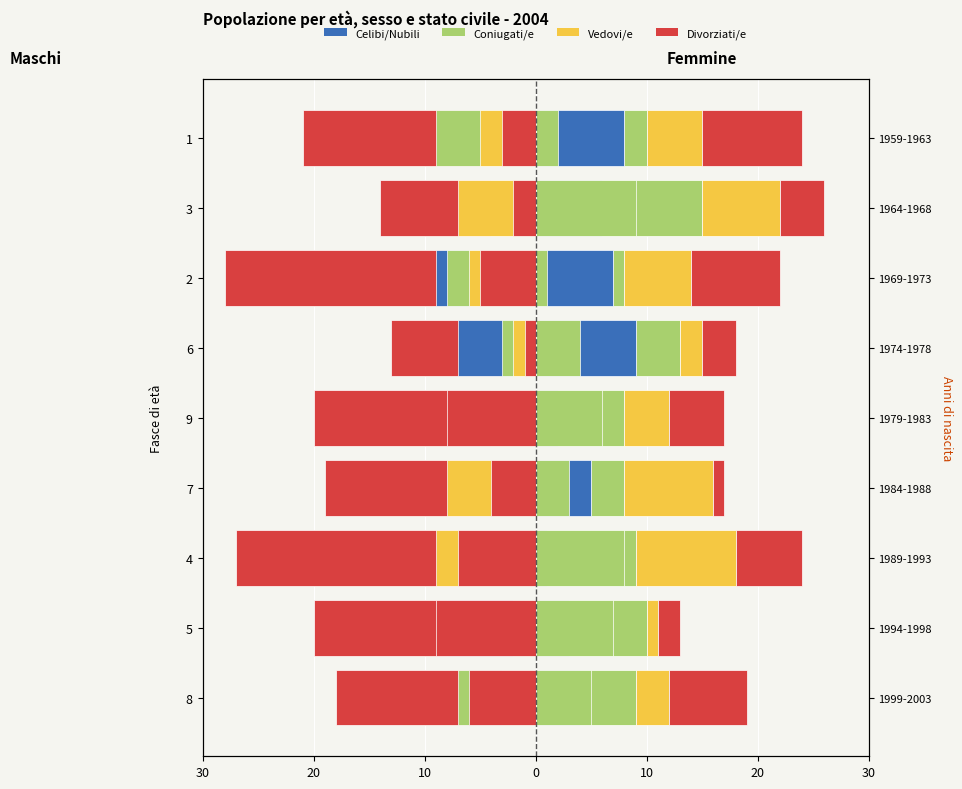

What is the sum of the Coniugati/e values at 8 and 6?

-10